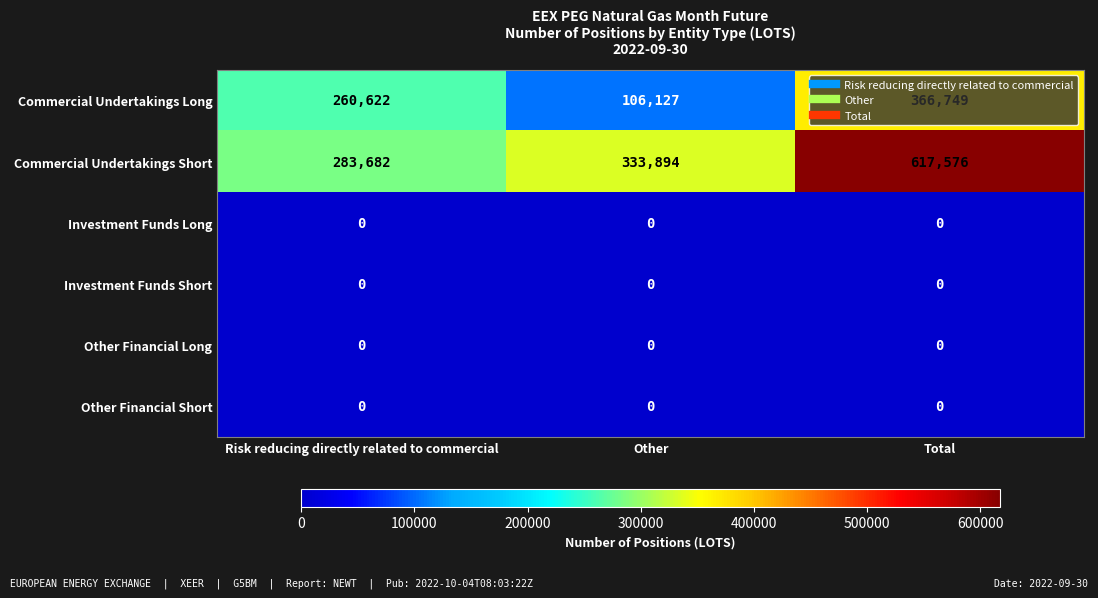

At which label does Commercial Undertakings Long reach its peak?

Total